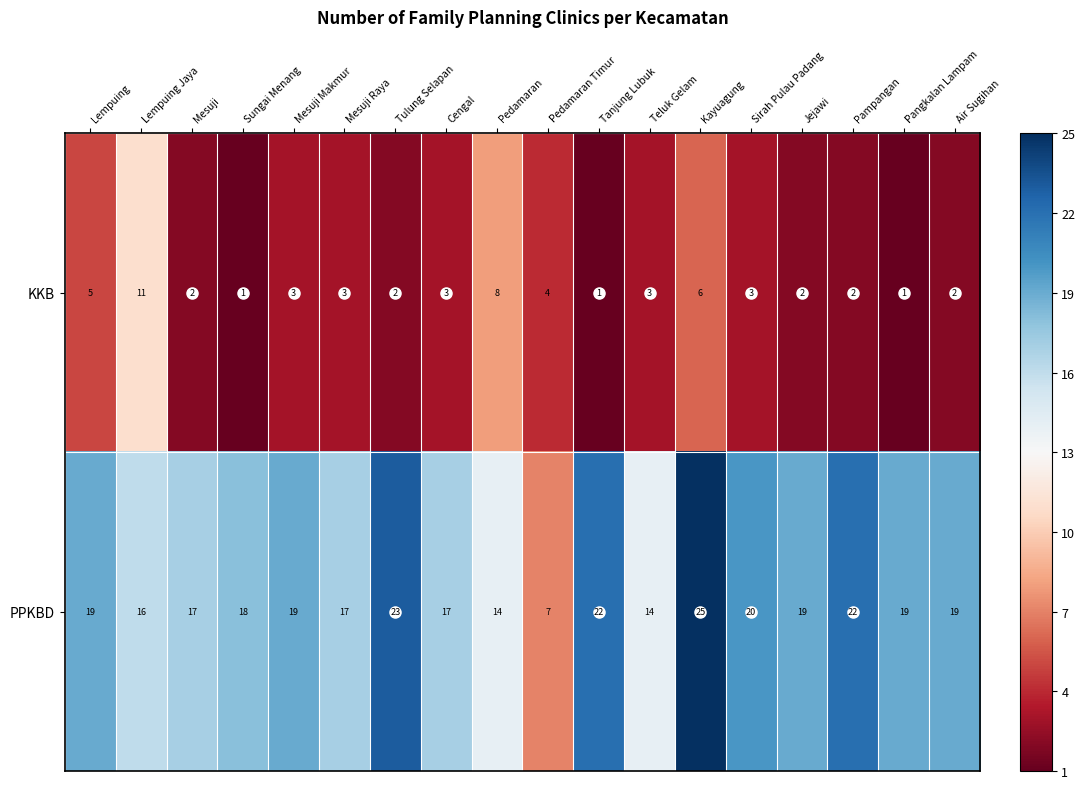

Which series has the largest range (max minus min)?

PPKBD